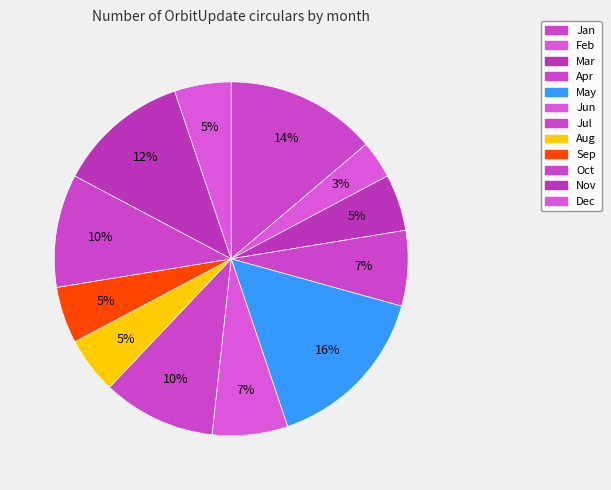

To the nearest percent, what portion does Nov represent?

12%